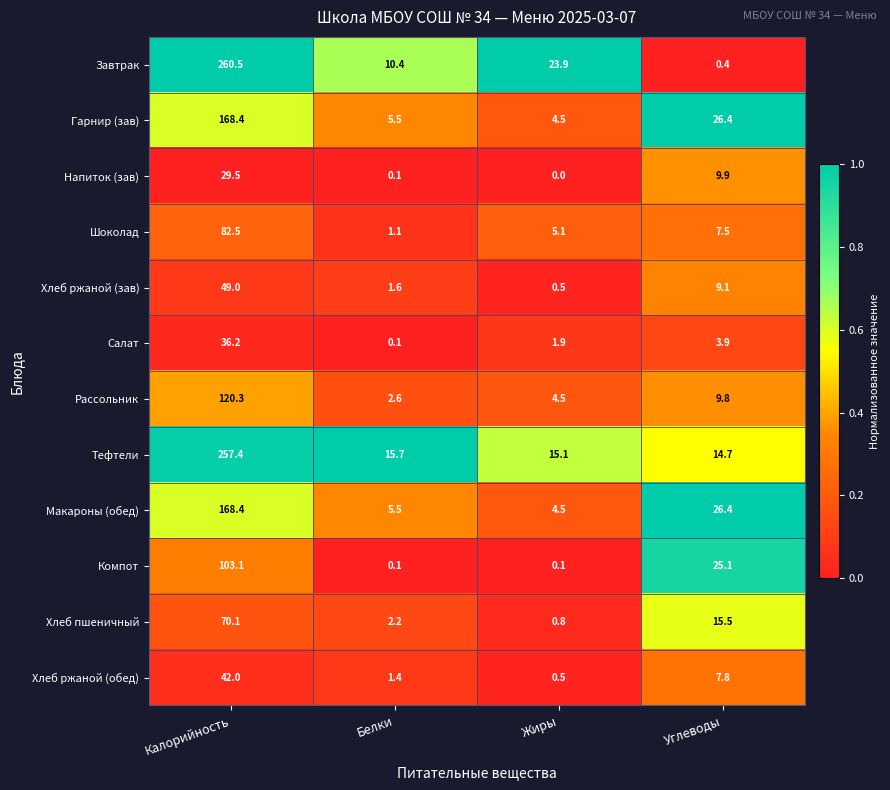

What is the maximum value shown in the chart?

260.5